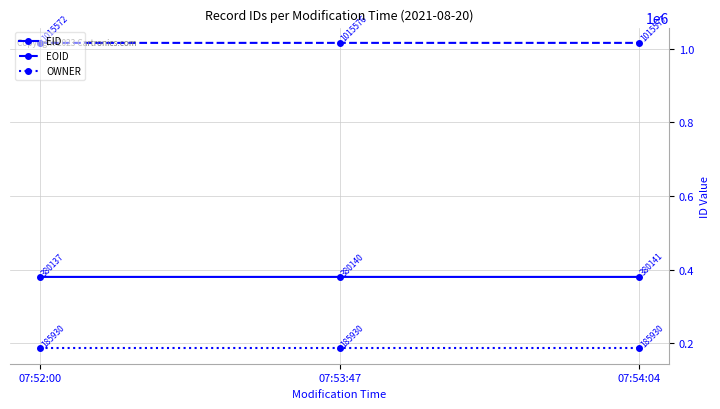

Reading left to right, what are all the values shown in this chart?

EID: 07:52:00=380137	07:53:47=380140	07:54:04=380141
EOID: 07:52:00=1015572	07:53:47=1015576	07:54:04=1015577
OWNER: 07:52:00=185930	07:53:47=185930	07:54:04=185930